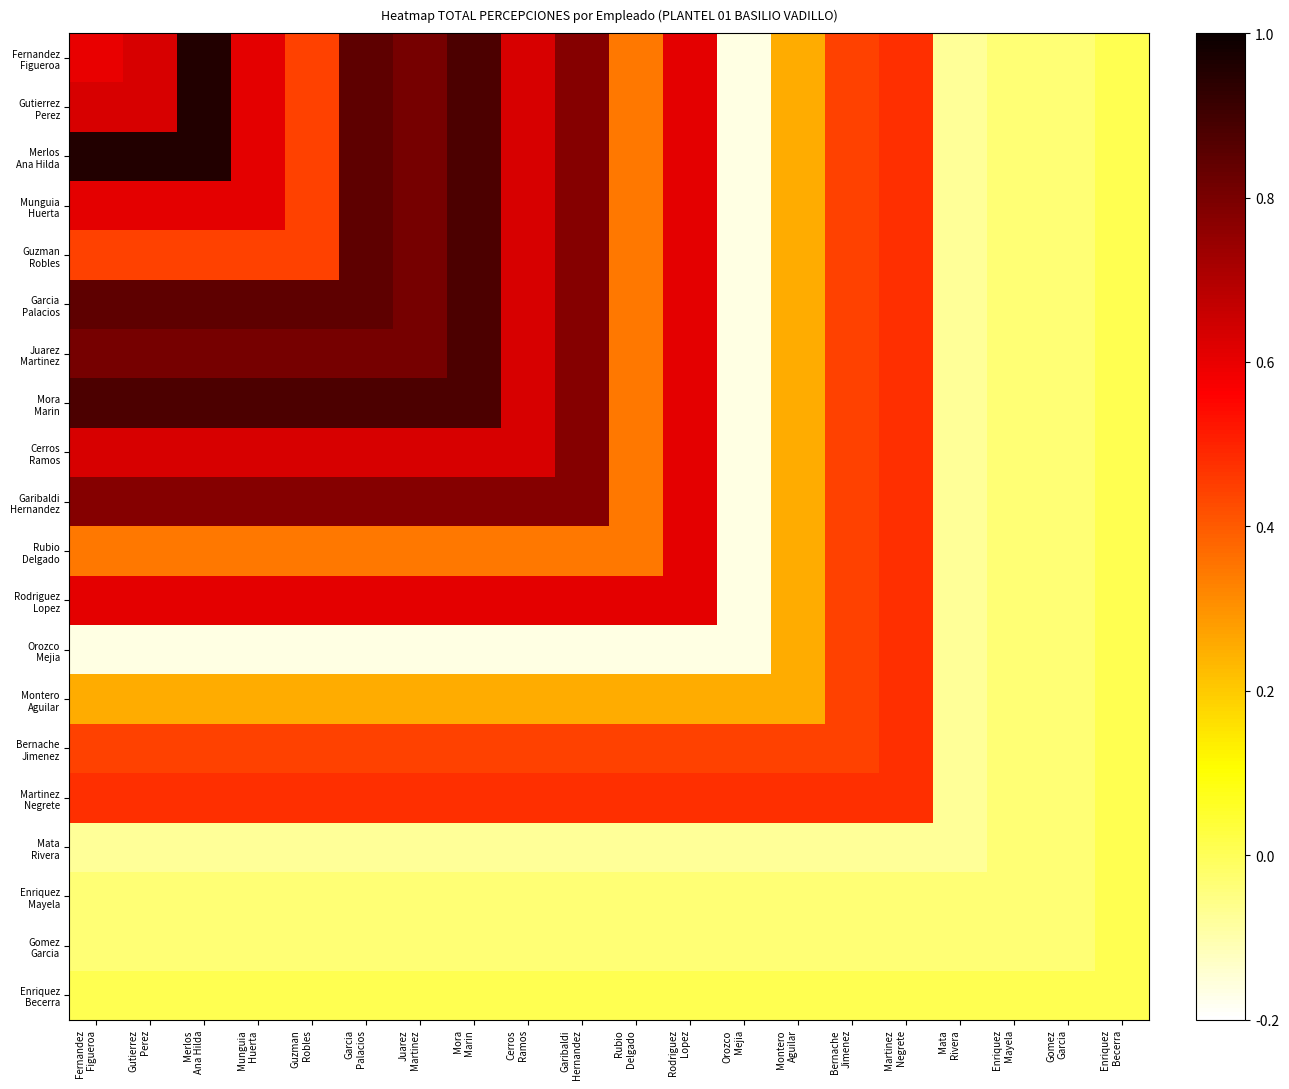

Between Enriquez
Becerra and Garcia
Palacios, which is larger?

Garcia
Palacios